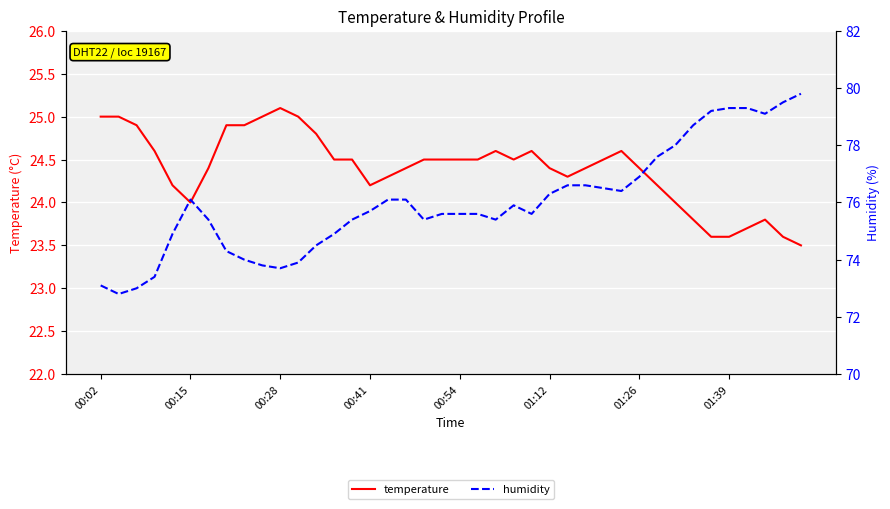

List the series in order of their peak value, highest first.

humidity, temperature